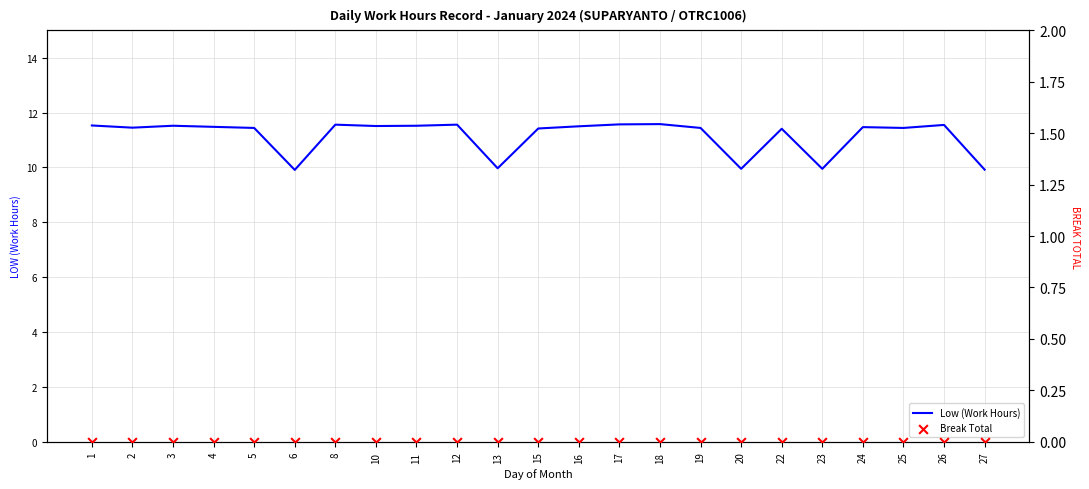

Which series has the largest total across all categories?

Low (Work Hours)